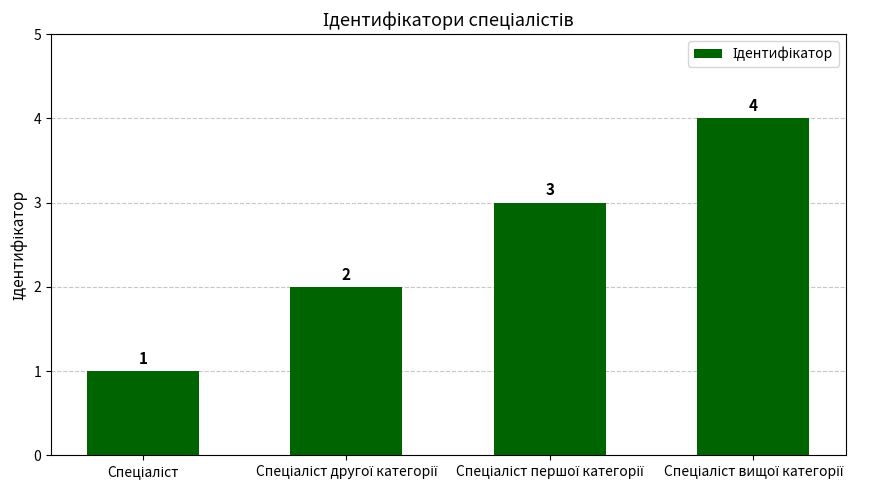

How many values are between 2 and 4?

3